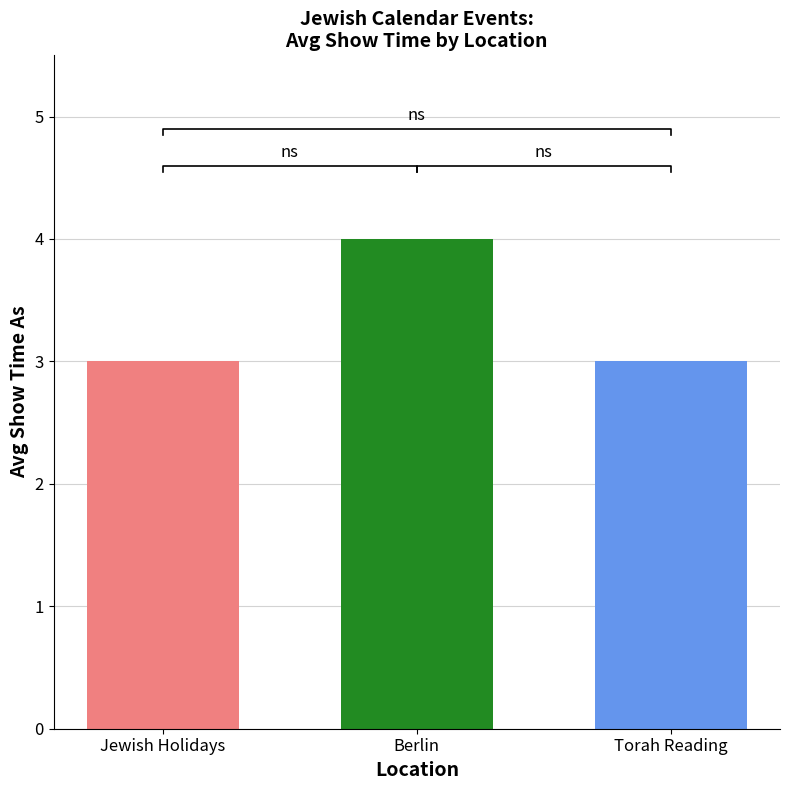

Rank the categories by value from highest to lowest.

Berlin, Jewish Holidays, Torah Reading, 